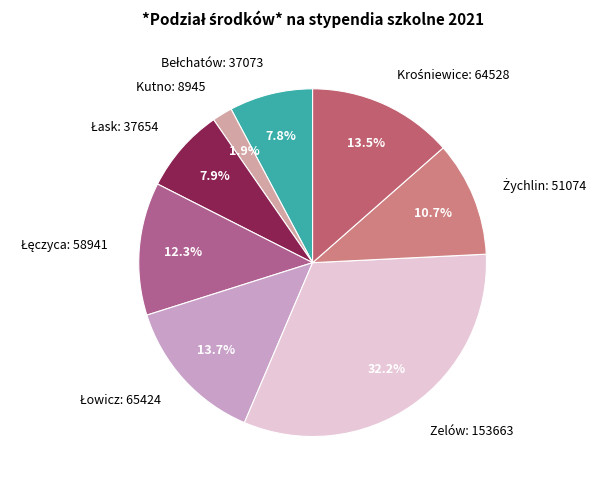

Is there a majority slice in this chart?

No